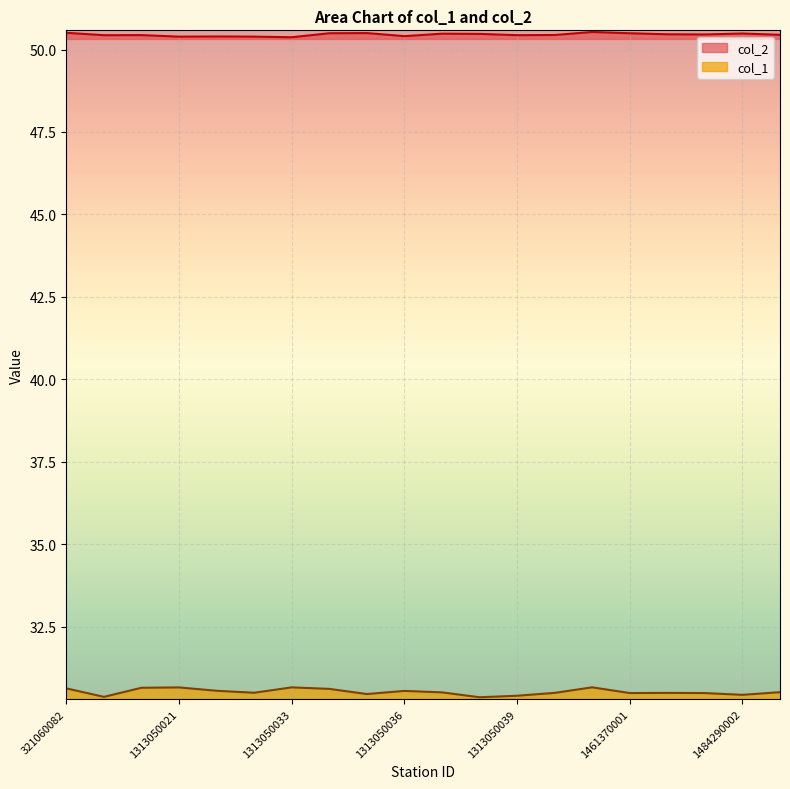

At which label does col_1 reach its minimum?

1313050038